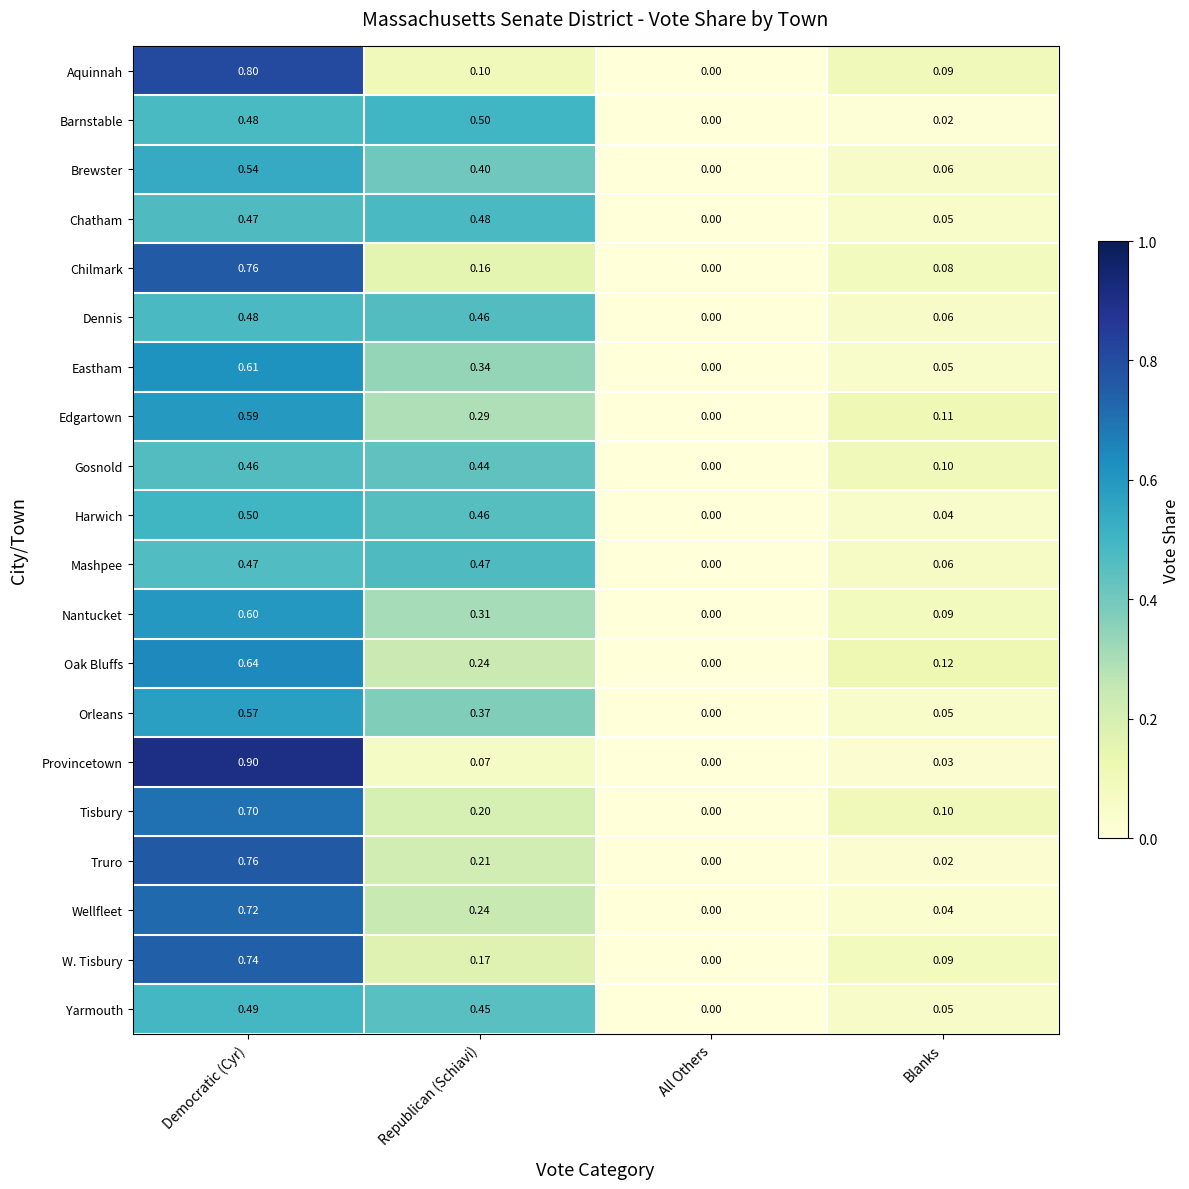

Where is Eastham nearest to the value 0?

All Others